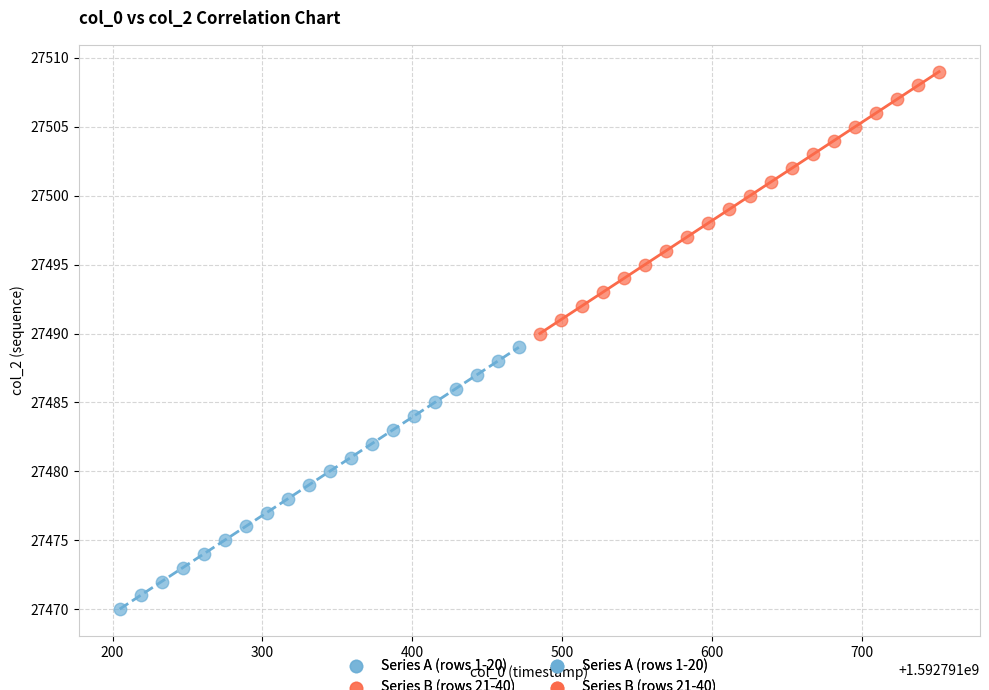

Which series contains the highest Y value?

Series B (rows 21-40)